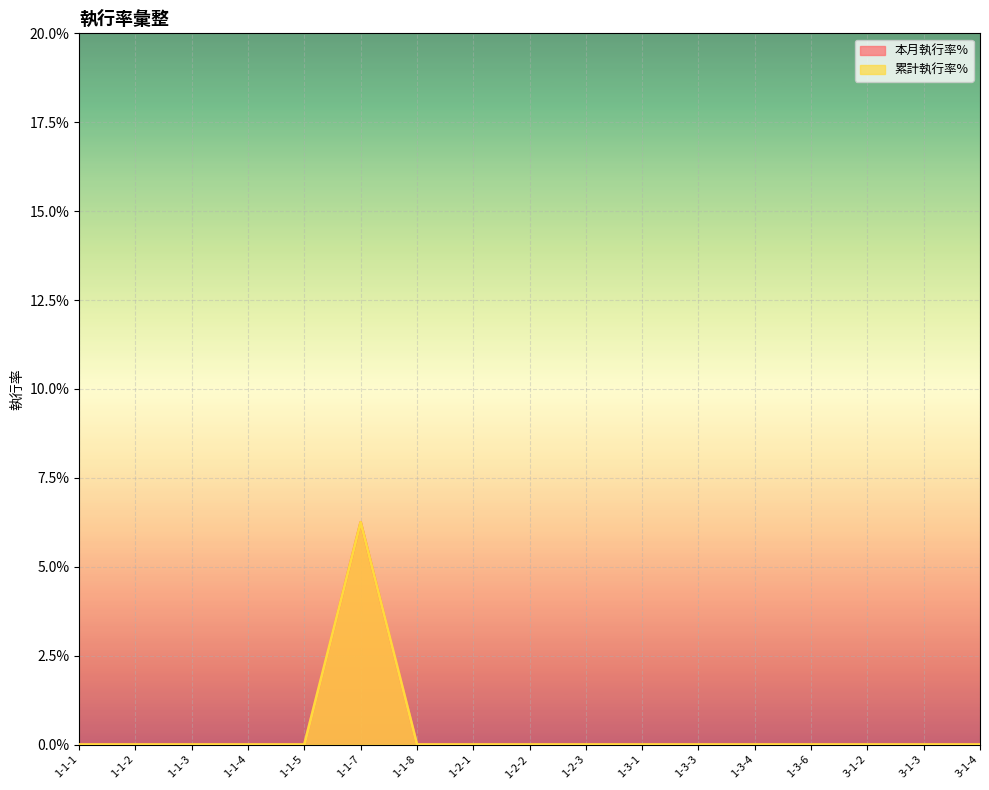

In 本月執行率%, how many points are higher than both neighbors (excluding endpoints)?

1